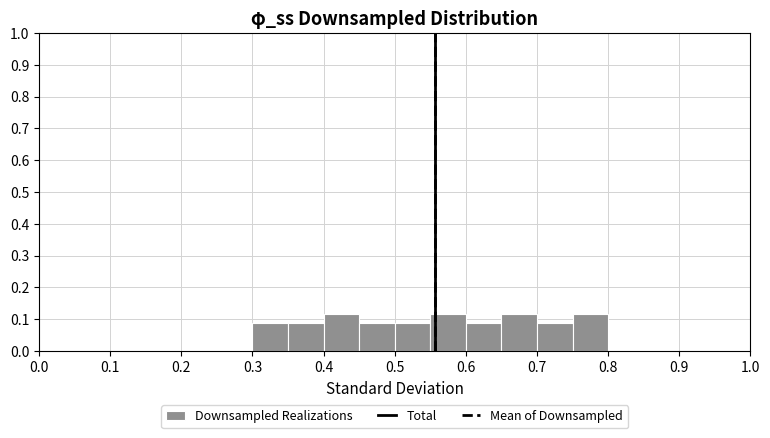

Reading left to right, transcribe this chart: for each bar, give the range it covers on the x-axis and its height. The values are not printed on the chart, so give them approximately, as read against the axis.

0.30 to 0.35: 0.09
0.35 to 0.40: 0.09
0.40 to 0.45: 0.12
0.45 to 0.50: 0.09
0.50 to 0.55: 0.09
0.55 to 0.60: 0.12
0.60 to 0.65: 0.09
0.65 to 0.70: 0.12
0.70 to 0.75: 0.09
0.75 to 0.80: 0.12